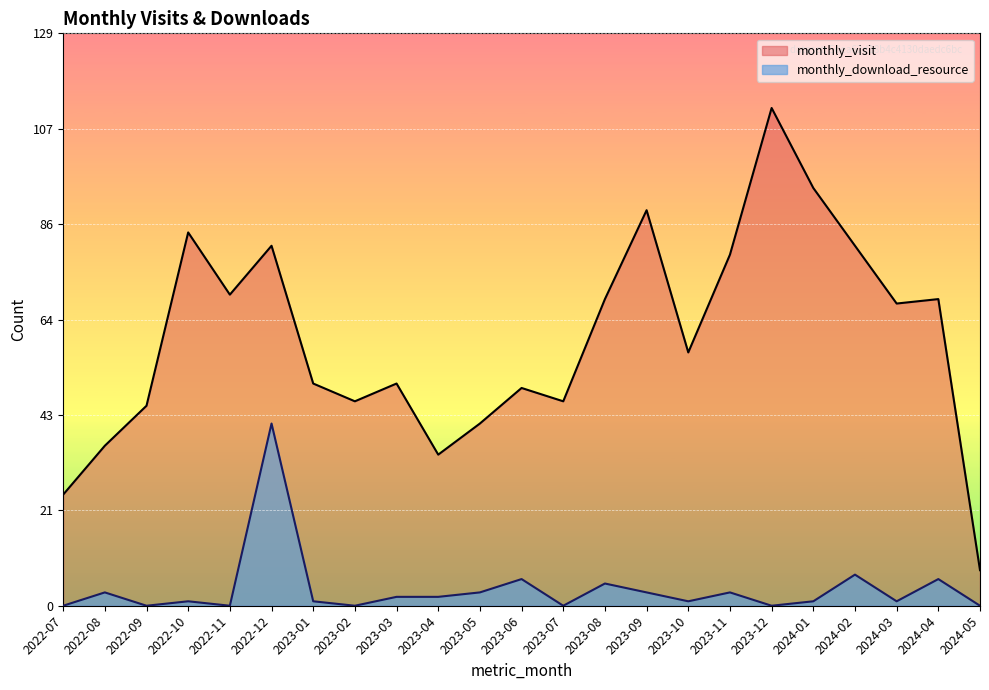

Rank the series at 2023-07 from lowest to highest value.

monthly_download_resource, monthly_visit